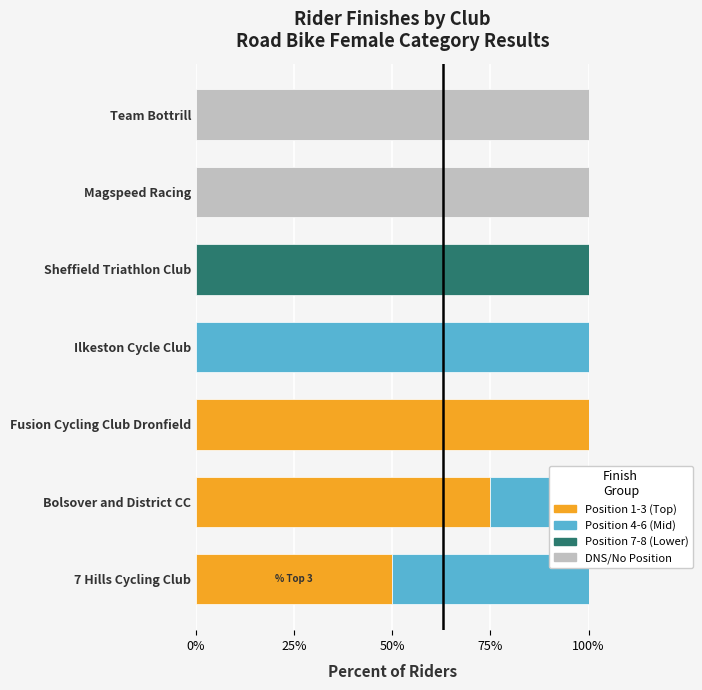

Which series has the largest total across all categories?

Position 1-3 (Top)